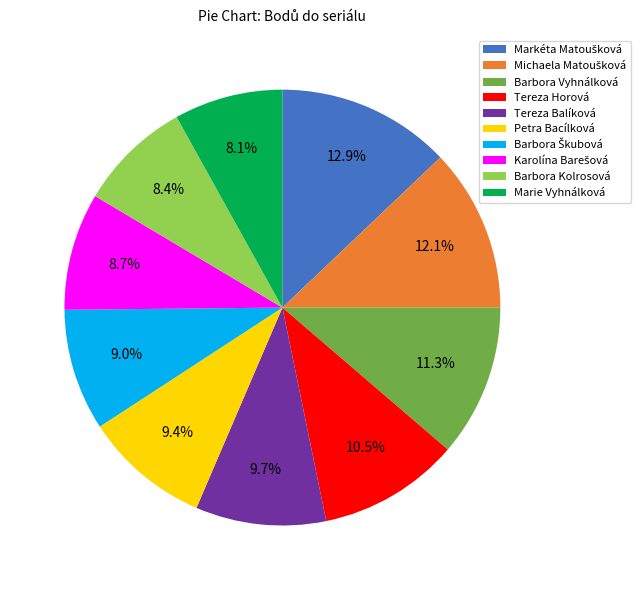

What portion of the pie excludes Tereza Horová?

89.5%